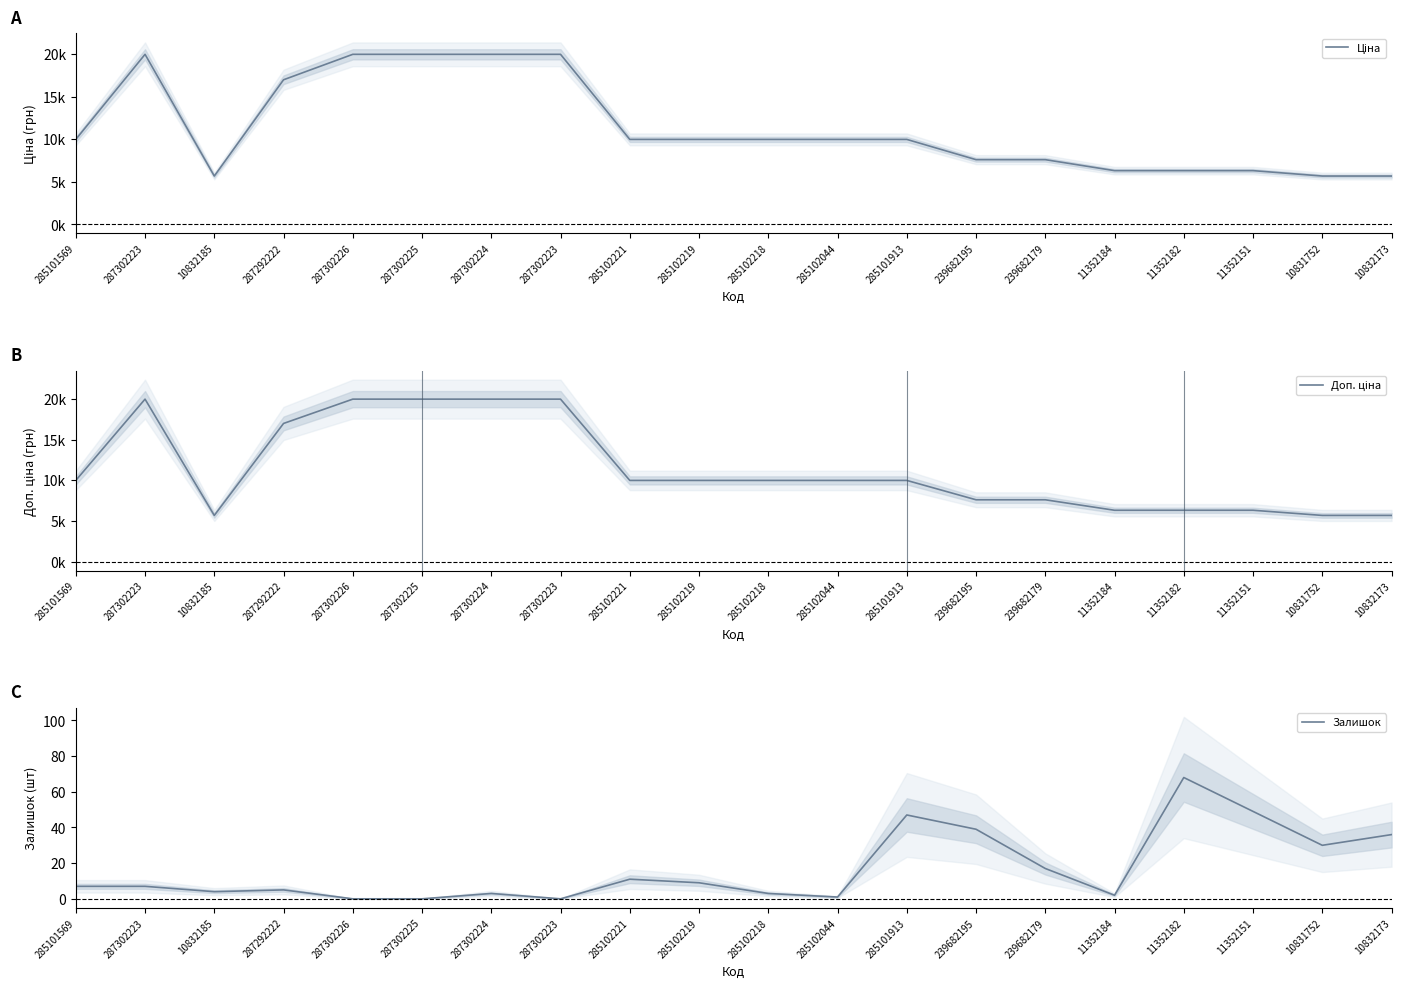

True or false: Доп. ціна and Ціна cross at least once.

False